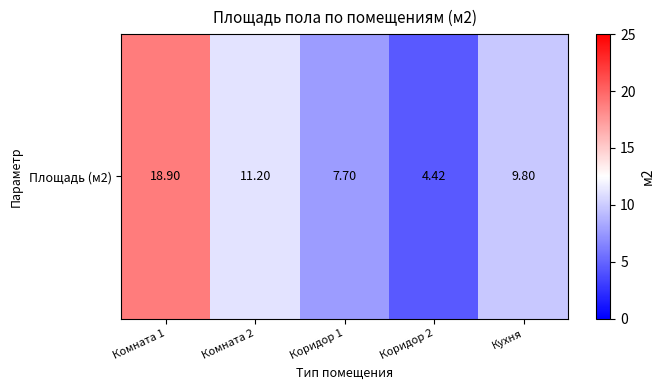

What is the minimum value shown in the chart?

4.4